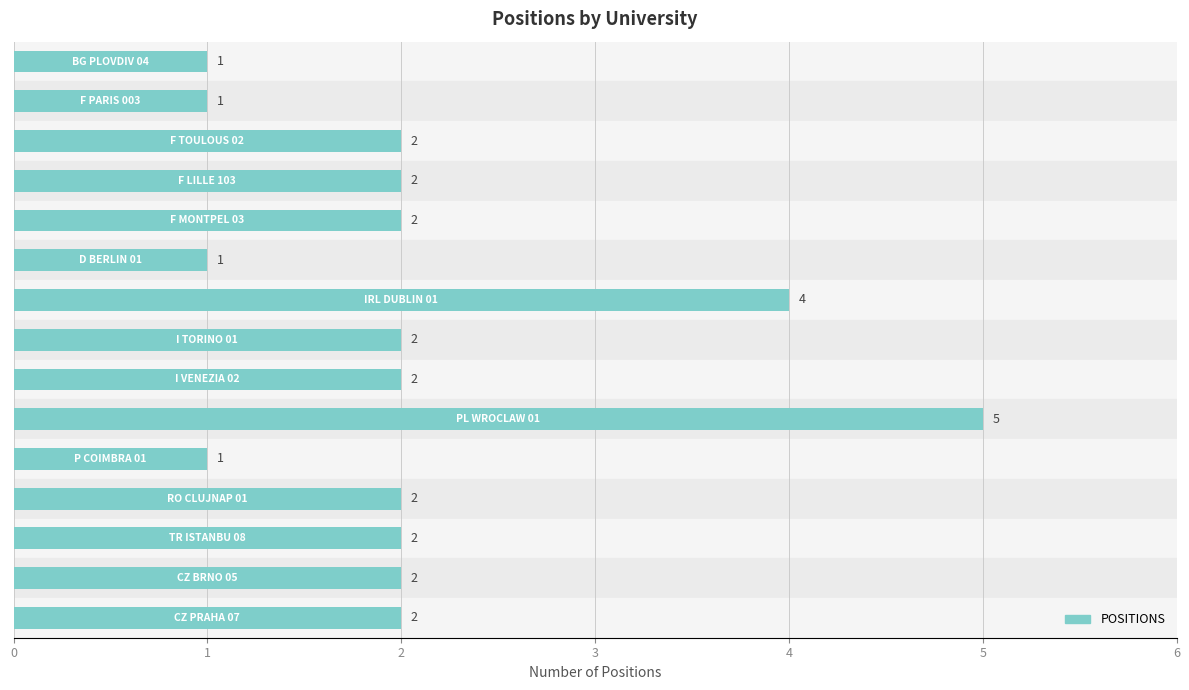

What is the maximum value shown in the chart?

5